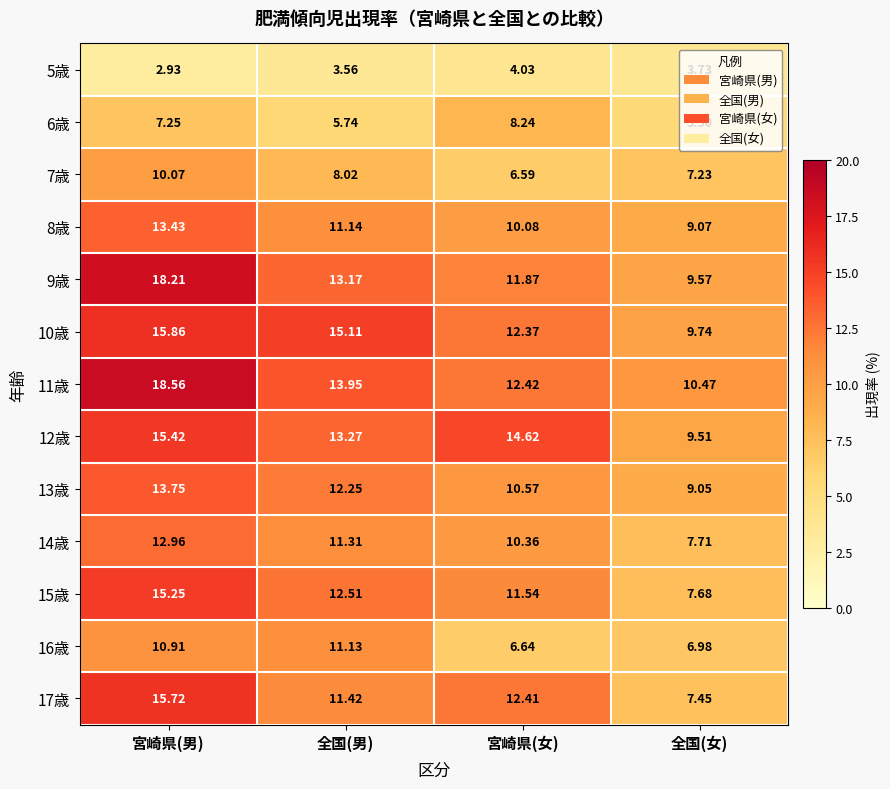

At which label is 7歳 closest to 8?

全国(男)